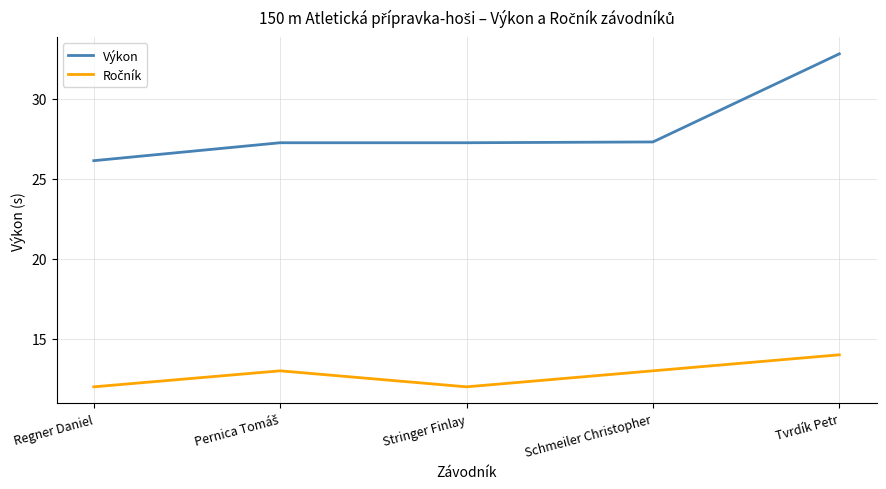

What is the difference between the Výkon values at Regner Daniel and Tvrdík Petr?

6.7